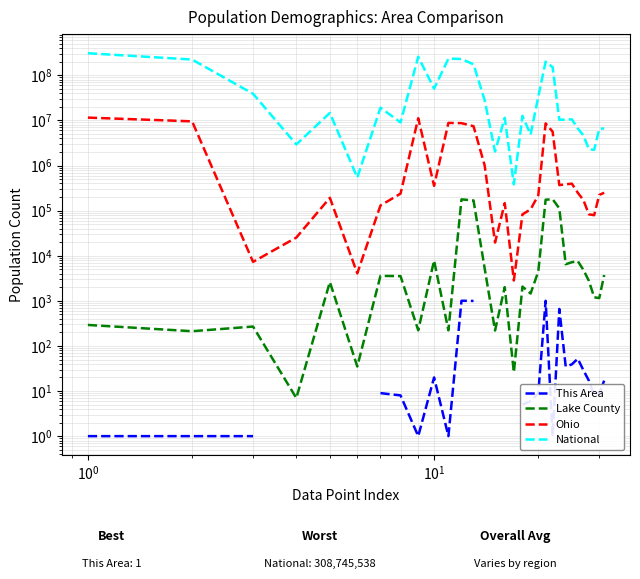

How many lines are shown in the chart?

4